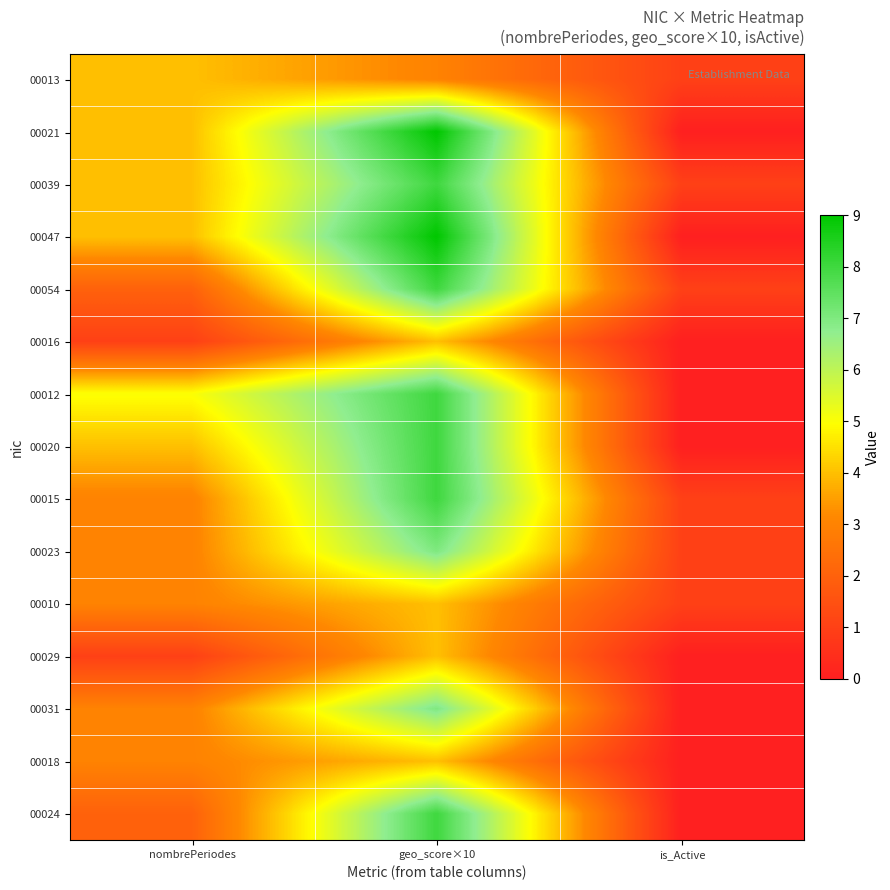

Which label corresponds to the smallest value in the chart?

is_Active